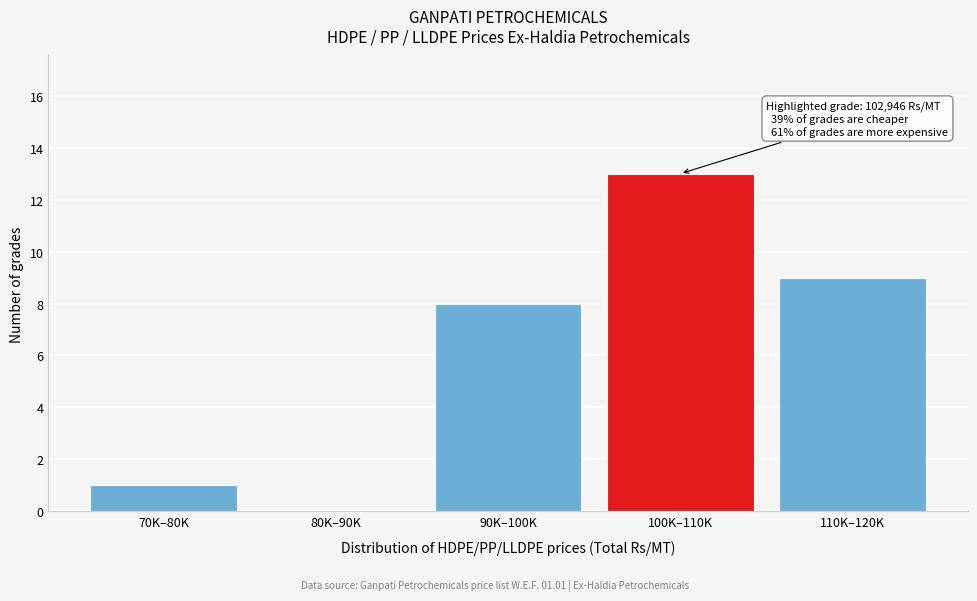

Reading right to left, transcribe all the data shown in this chart.

110K–120K=9	100K–110K=13	90K–100K=8	80K–90K=0	70K–80K=1